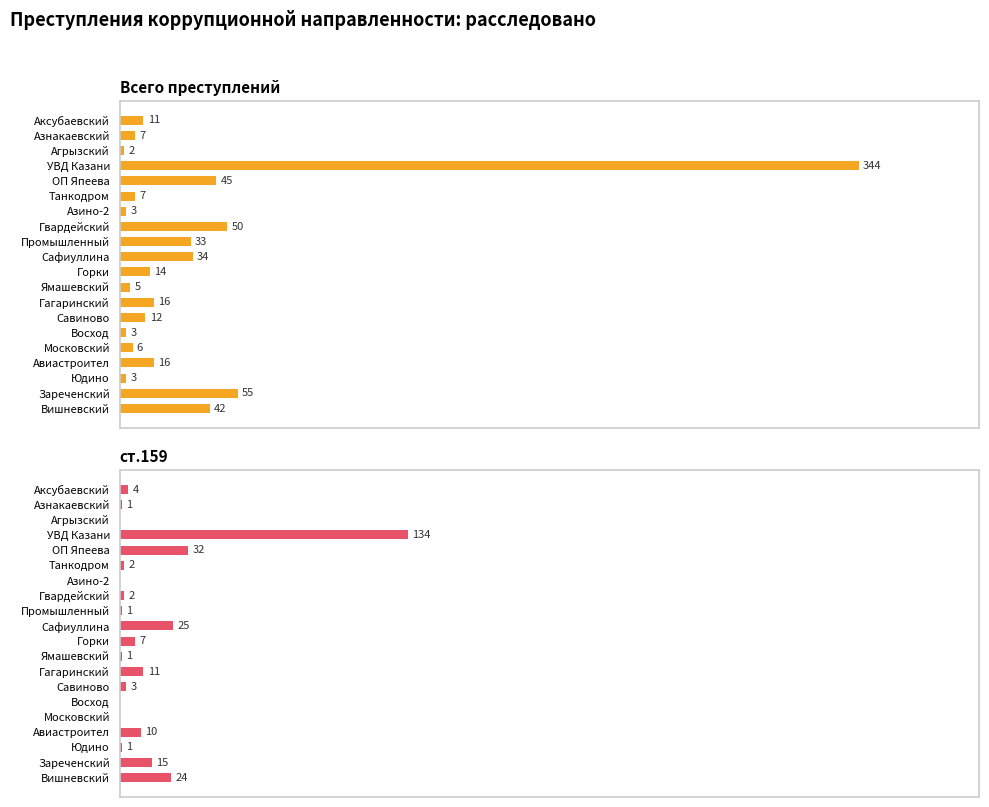

Is the value of Всего преступлений at Авиастроител greater than the value of ст.159 at Савиново?

Yes